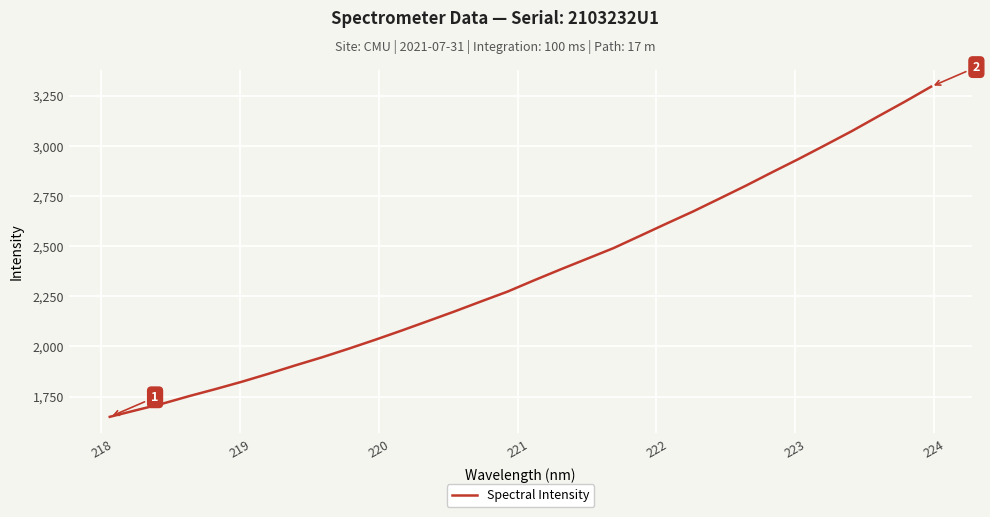

What is the maximum value shown in the chart?

3295.8